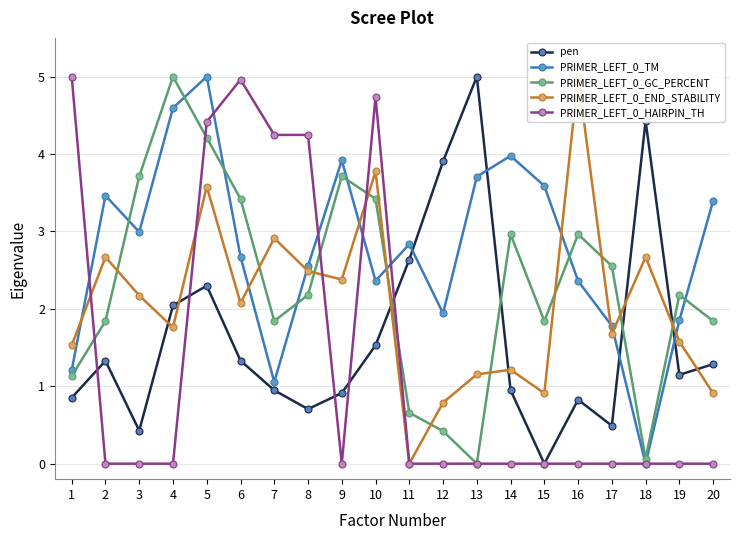

True or false: PRIMER_LEFT_0_GC_PERCENT has more than 1 points higher than both neighbors.

True